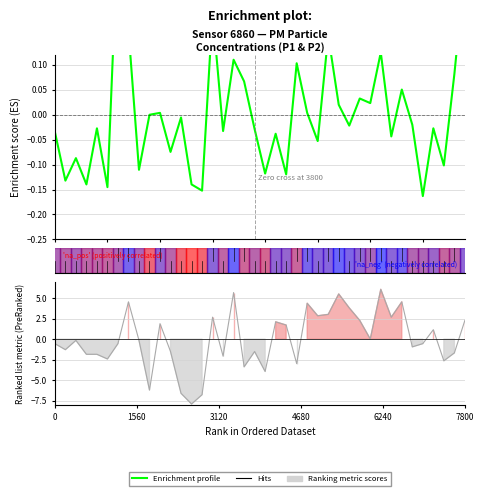

At which category does the chart reach its peak across all series?

31